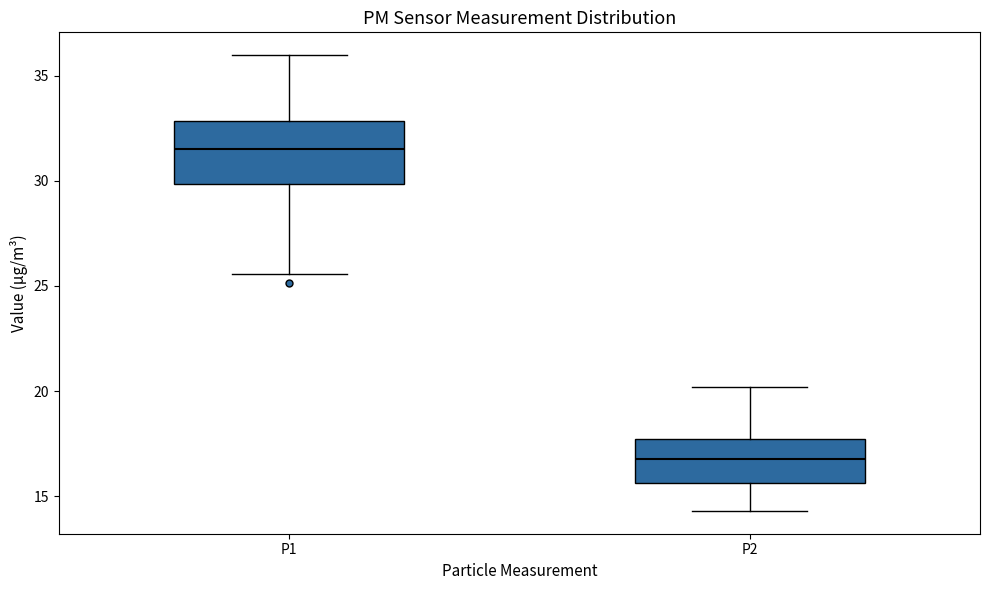

Reading left to right, read every box against the y-axis: the position of its median line, the range the box covers, and the ends of its whiskers. The values are not printed on the chart, so give them approximately, as read against the axis.

P1: median 31.5, box 30.0 to 33.0, whiskers 25.5 to 36.0
P2: median 17.0, box 15.5 to 17.5, whiskers 14.5 to 20.0